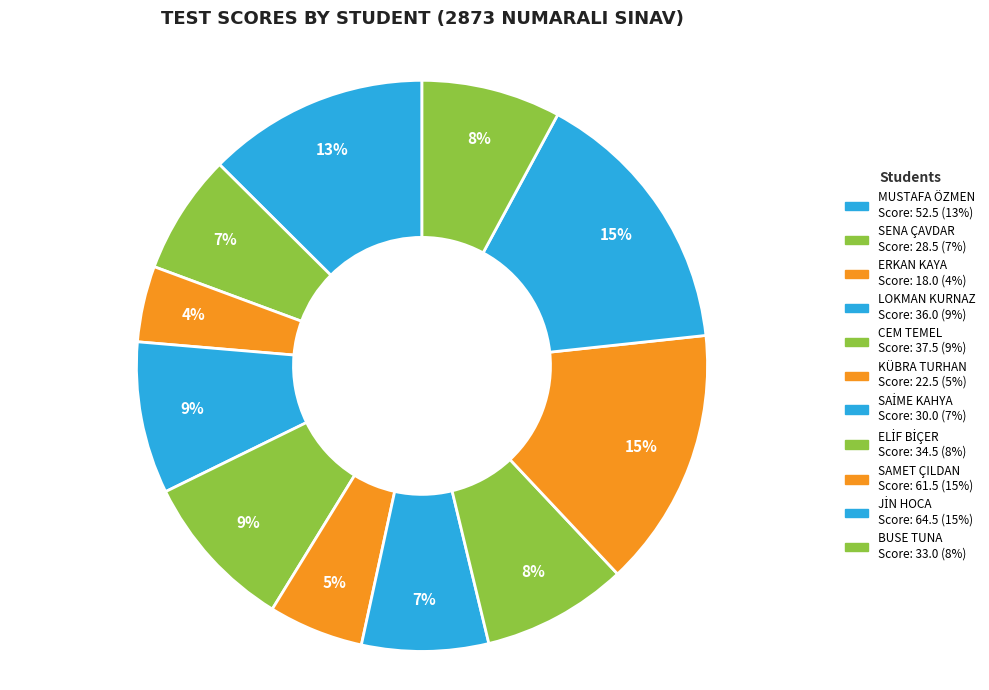

How many segments does this pie chart have?

11